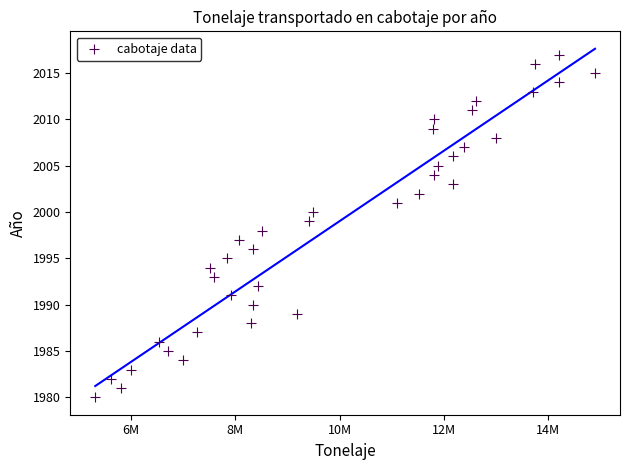

What is the range of X values (max minus min)?

9579744